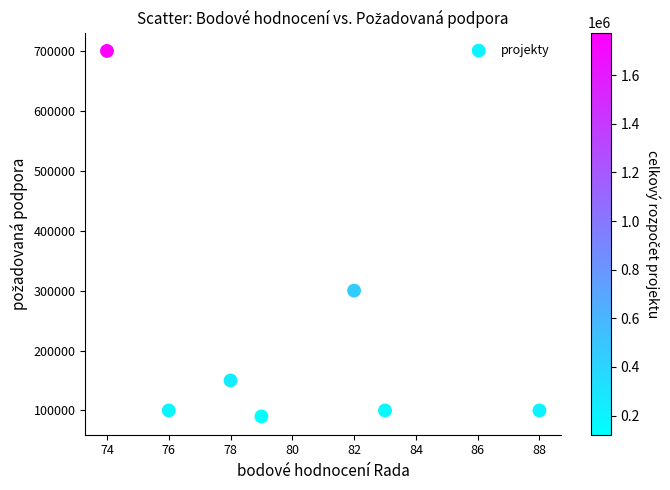

What is the range of X values (max minus min)?

14